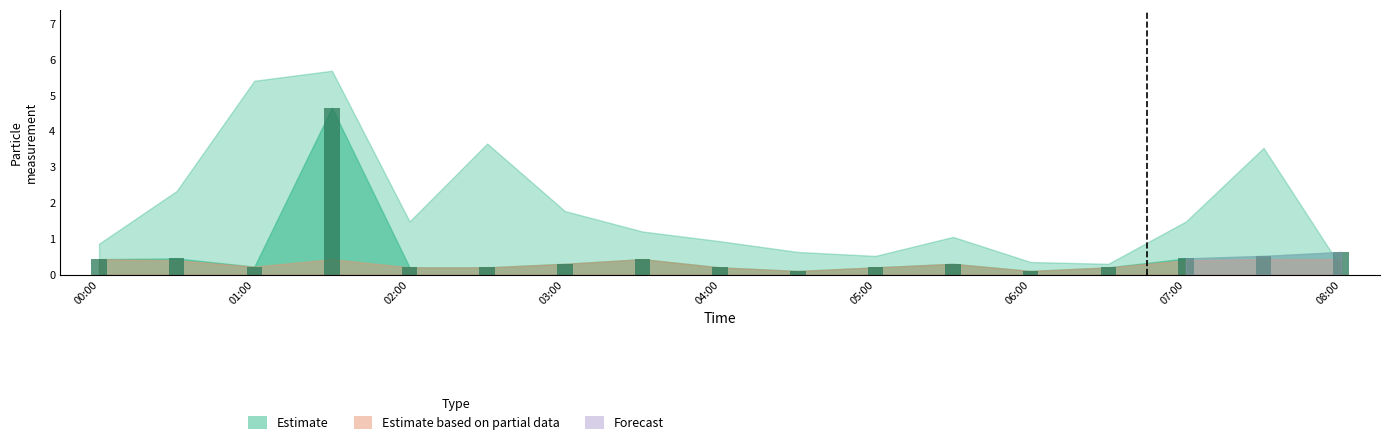

What is the value of the 7th bar from the left?

0.3